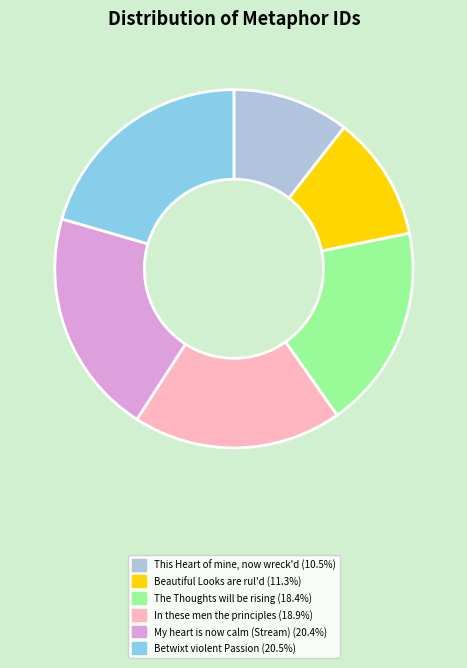

Does any single category account for the majority?

No